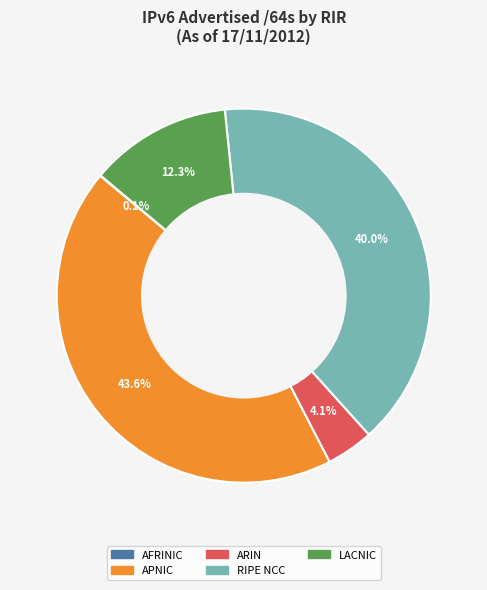

Is there any slice that represents more than half of the pie?

No